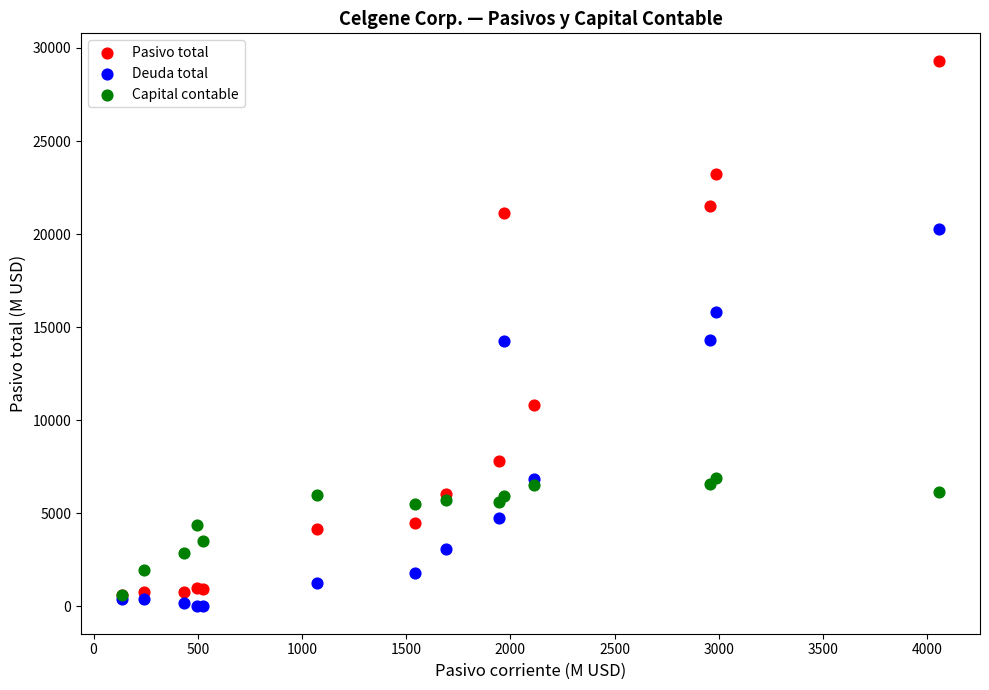

In the Deuda total series, what Y value is closest to 10135?

6872